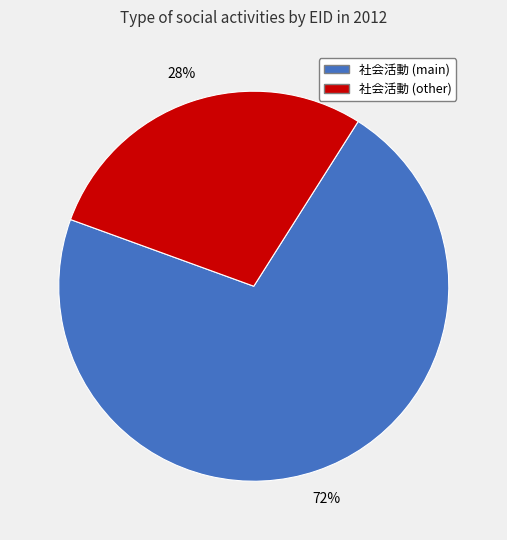

Does any single category account for the majority?

Yes